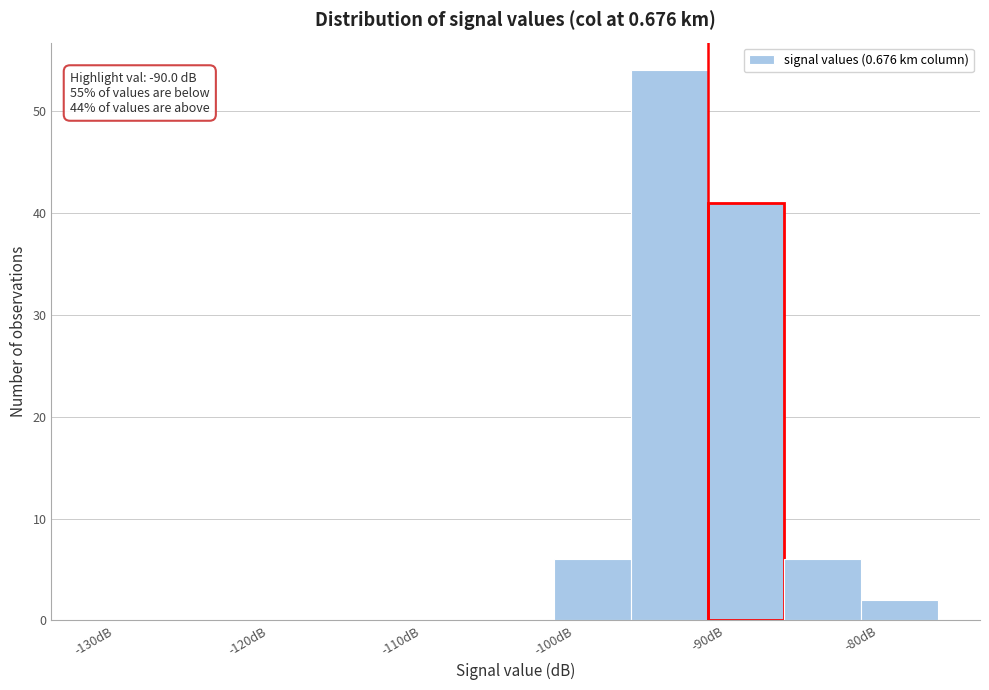

Which range on the x-axis has the tallest bar?

-95 to -90